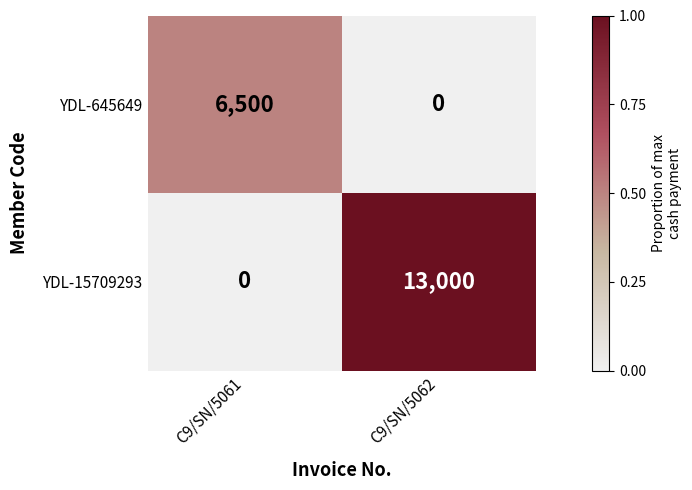

Reading left to right, extract all data points from this chart.

YDL-645649: C9/SN/5061=6500	C9/SN/5062=0
YDL-15709293: C9/SN/5061=0	C9/SN/5062=13000